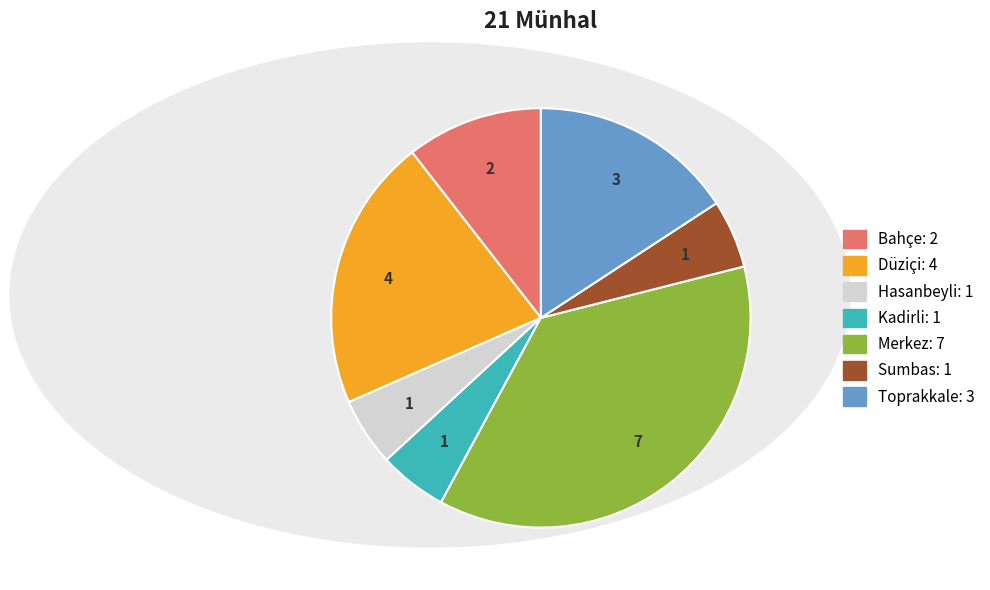

Does Merkez account for over 50% of the chart?

No